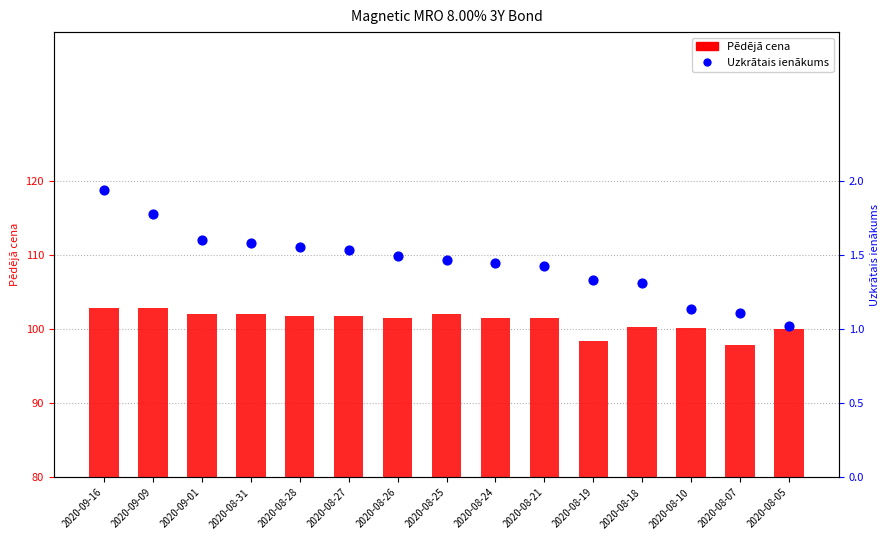

What is the total value across all series at 2020-08-24?

102.9